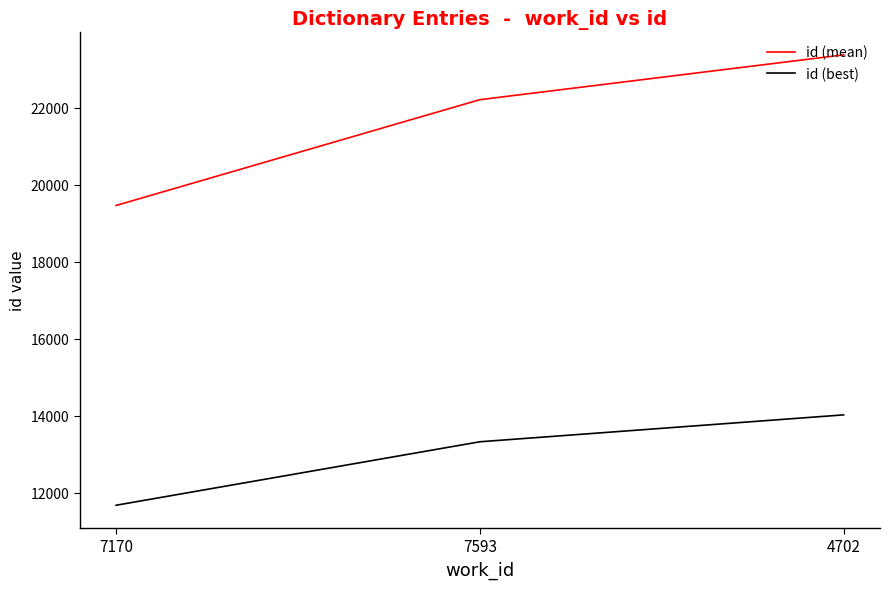

What is the difference between the second highest and minimum values in the id (best) series?

1648.2